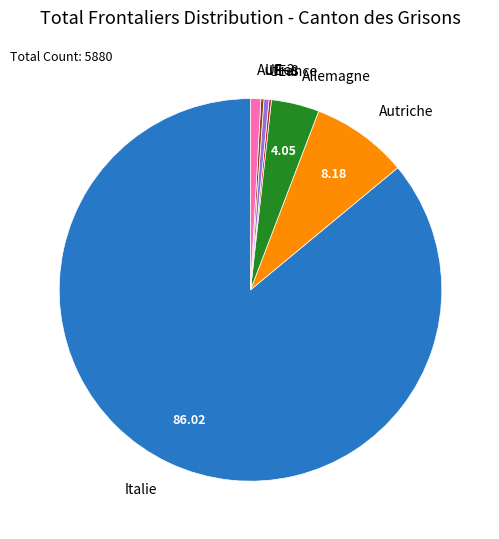

What is the largest slice in the pie chart?

Italie